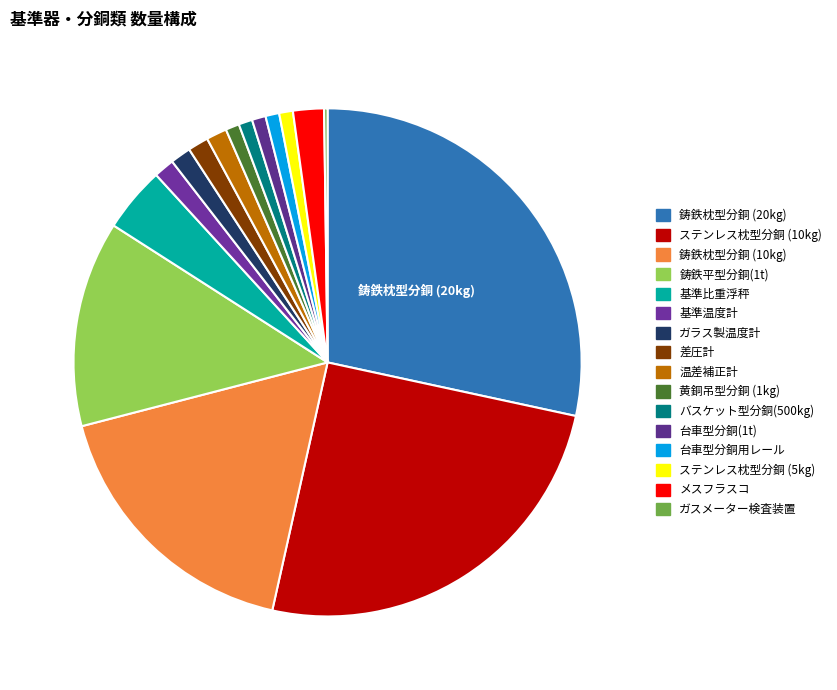

What is the smallest slice in the pie chart?

ガスメーター検査装置